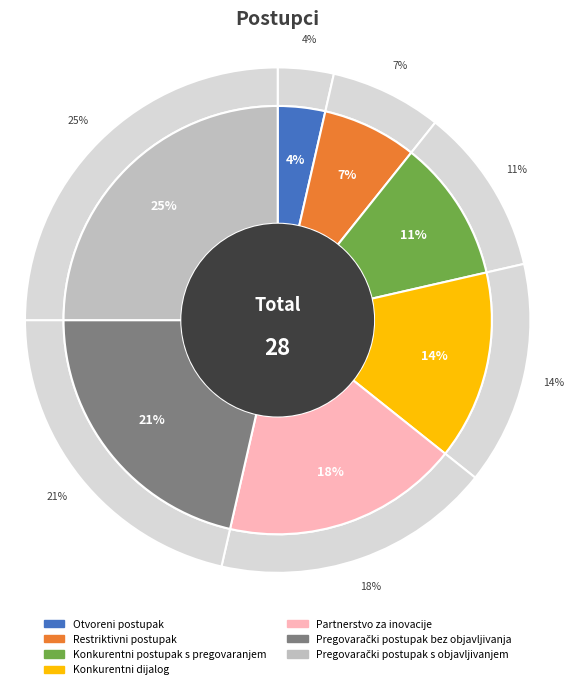

What is the total percentage of Otvoreni postupak and Konkurentni dijalog?

17.9%